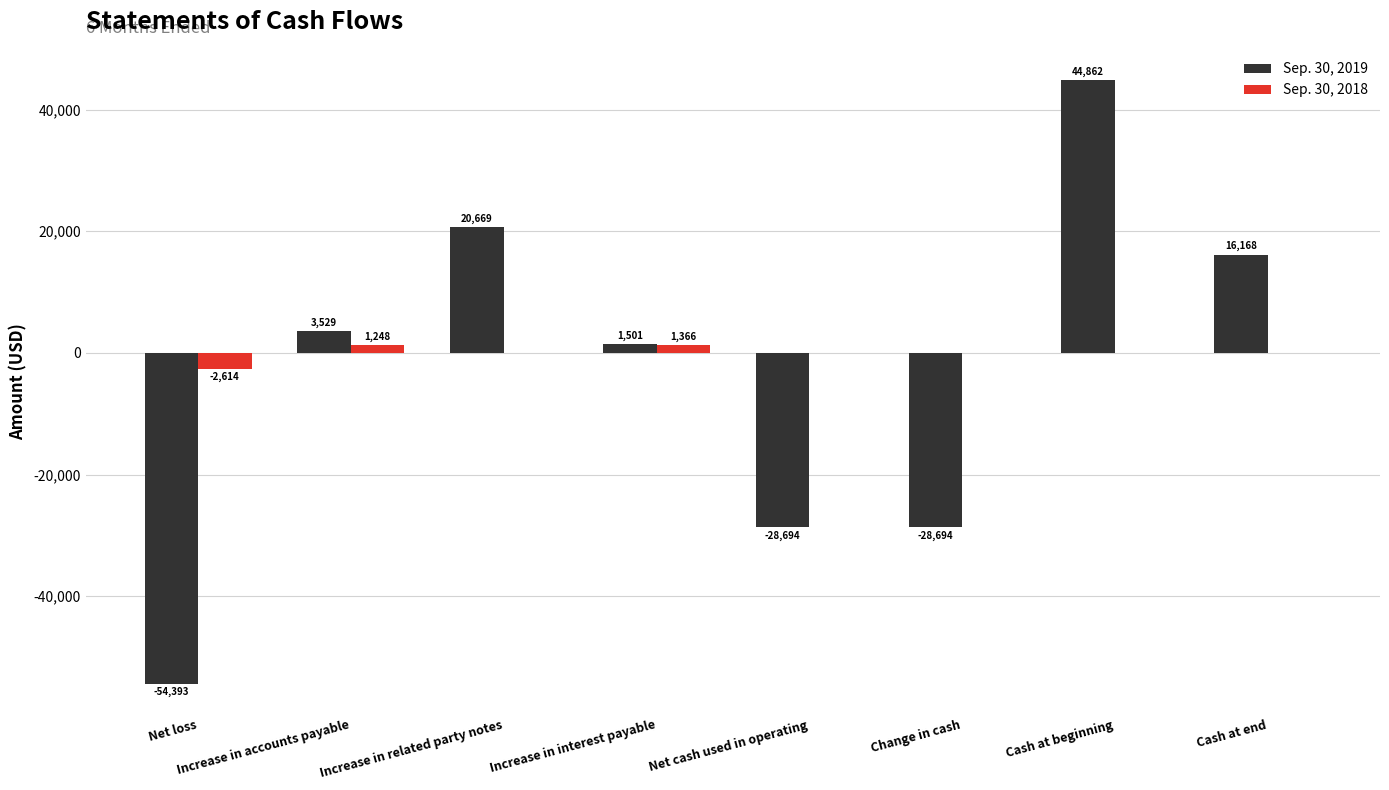

What is the sum of the Sep. 30, 2018 values at Increase in interest payable and Increase in related party notes?

1366